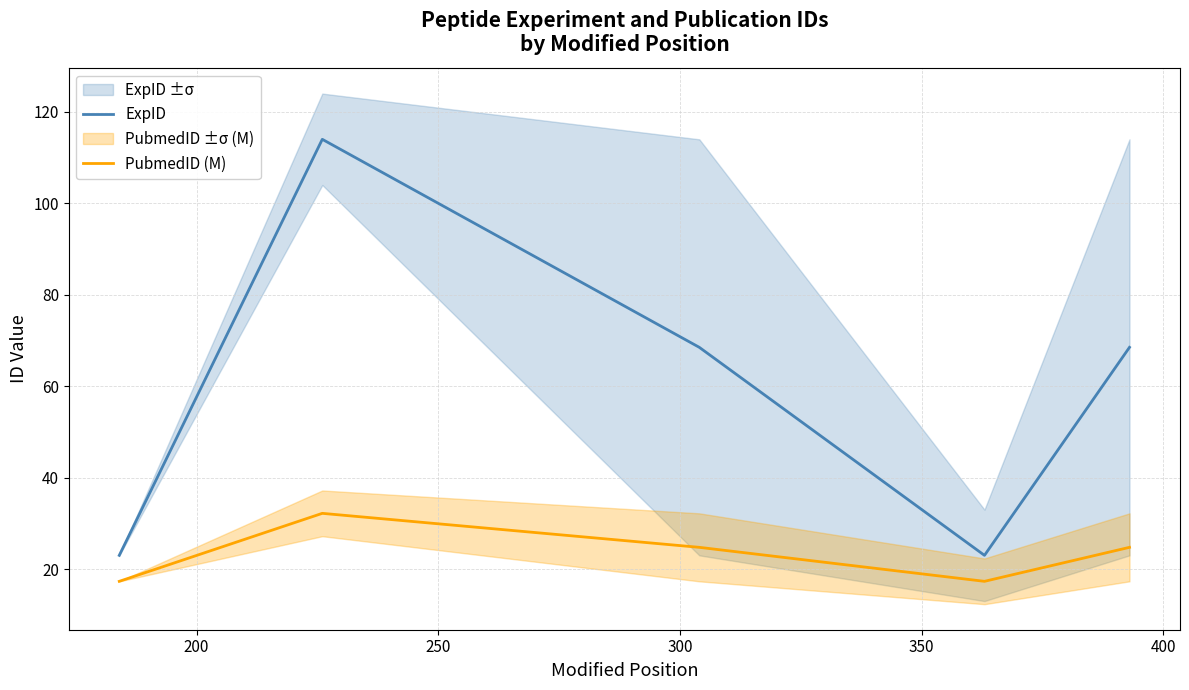

Reading left to right, extract all data points from this chart.

ExpID: 23.0	114.0	68.5	23.0	68.5
PubmedID (M): 17.3	32.2	24.8	17.3	24.8